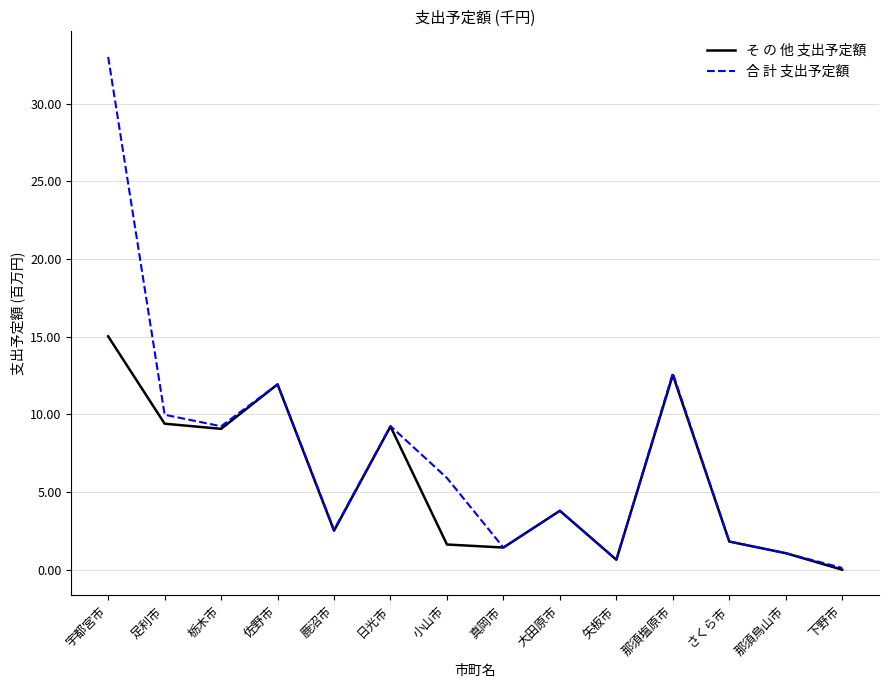

What is the total value across all series at 宇都宮市?

48028509